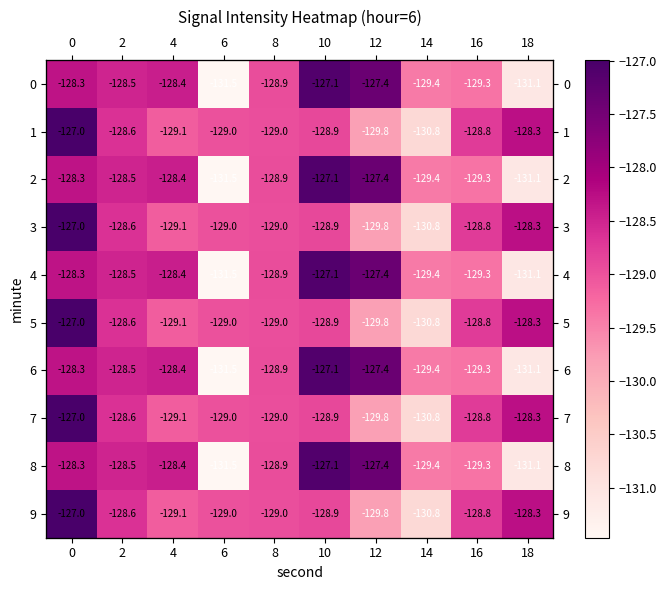

Which series has the largest total across all categories?

1